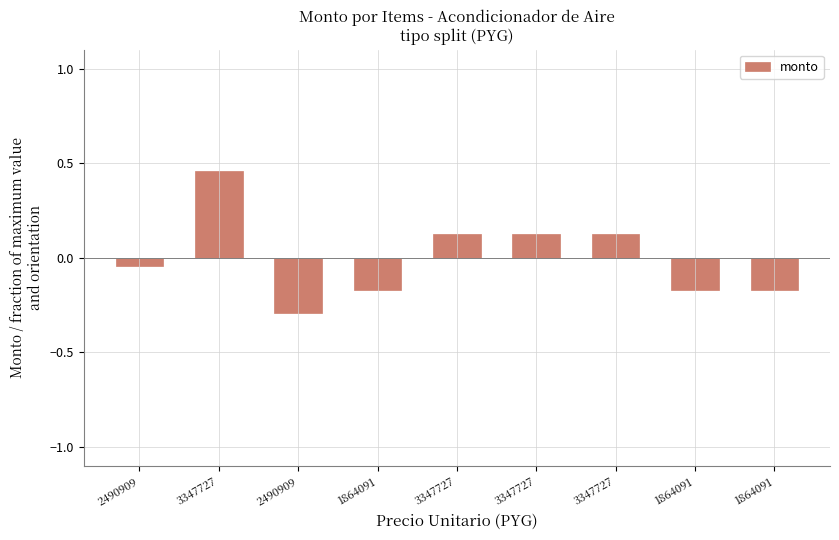

How many positive values are there?

4